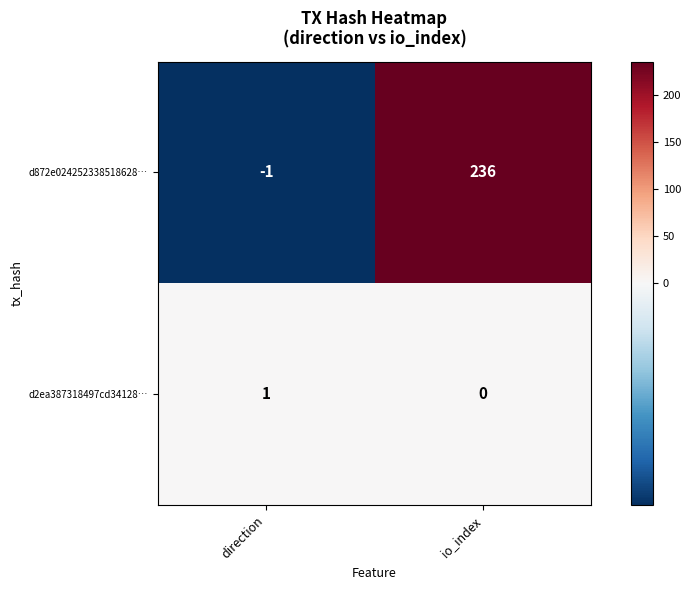

How many series are shown in this chart?

2